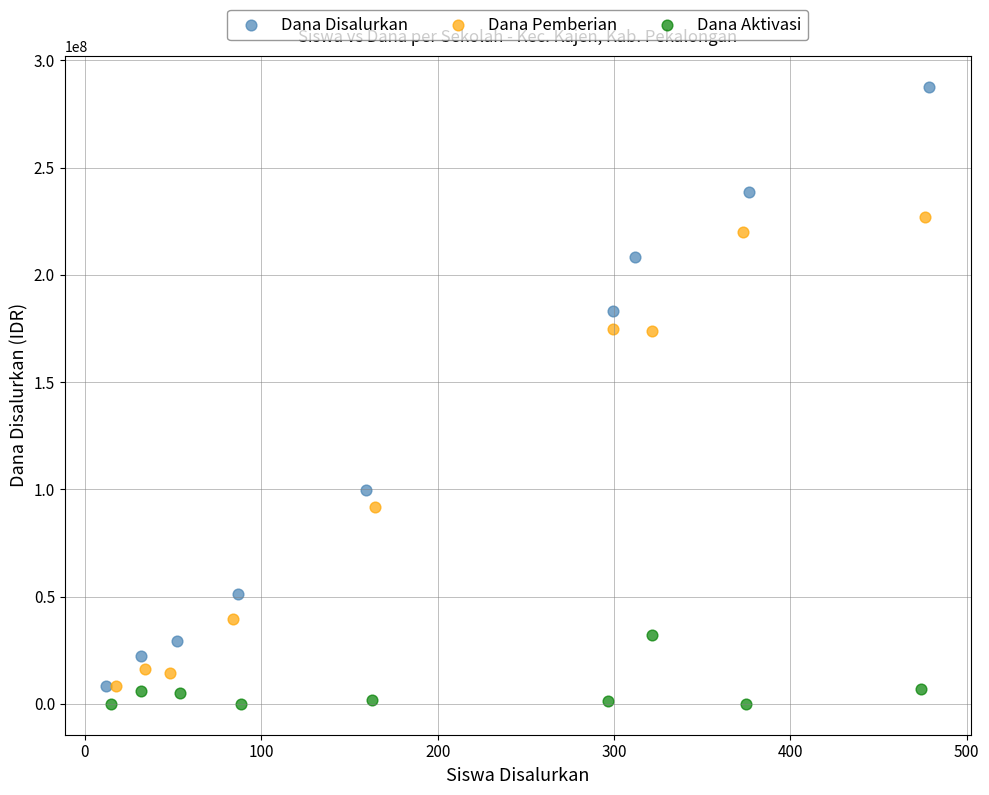

What are all the series names shown in the legend?

Dana Disalurkan, Dana Pemberian, Dana Aktivasi